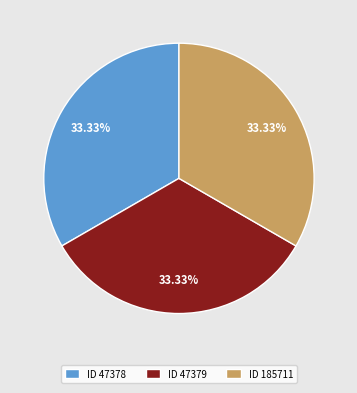

Do ID 185711 and ID 47379 together represent more than half of the pie?

Yes